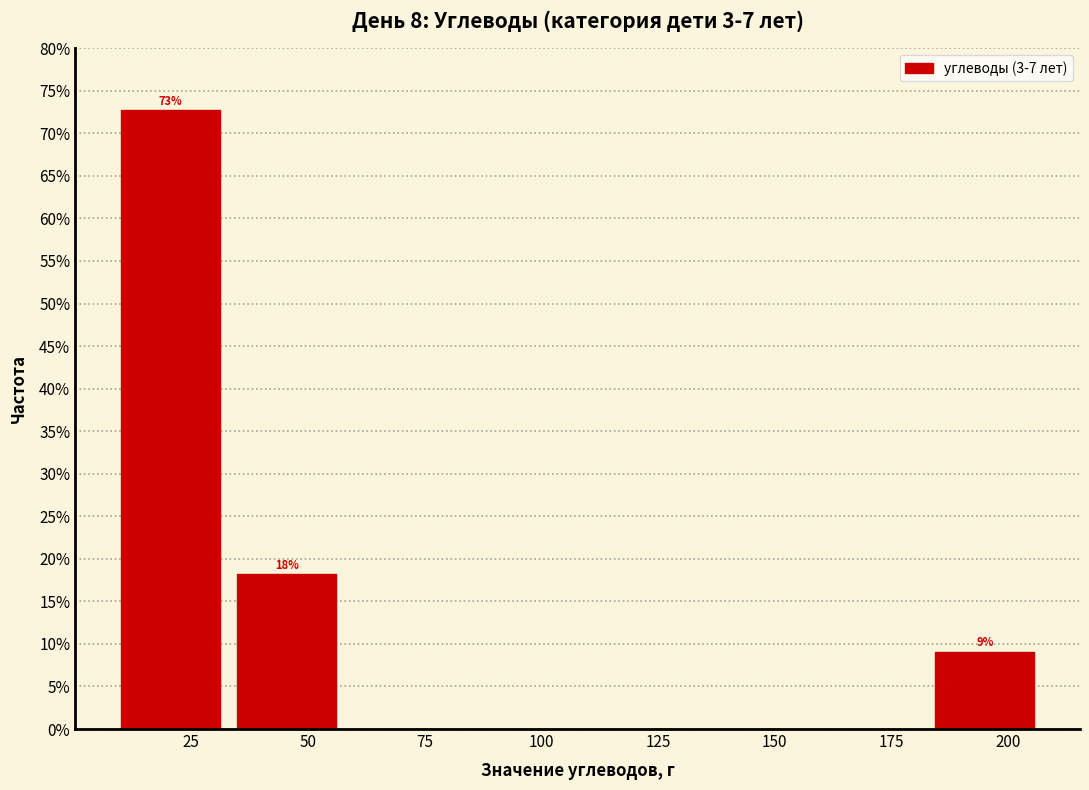

Which range on the x-axis has the tallest bar?

10 to 35